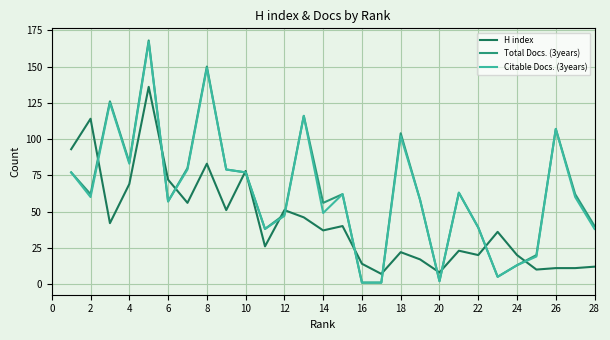

Does the chart have visible grid lines?

Yes